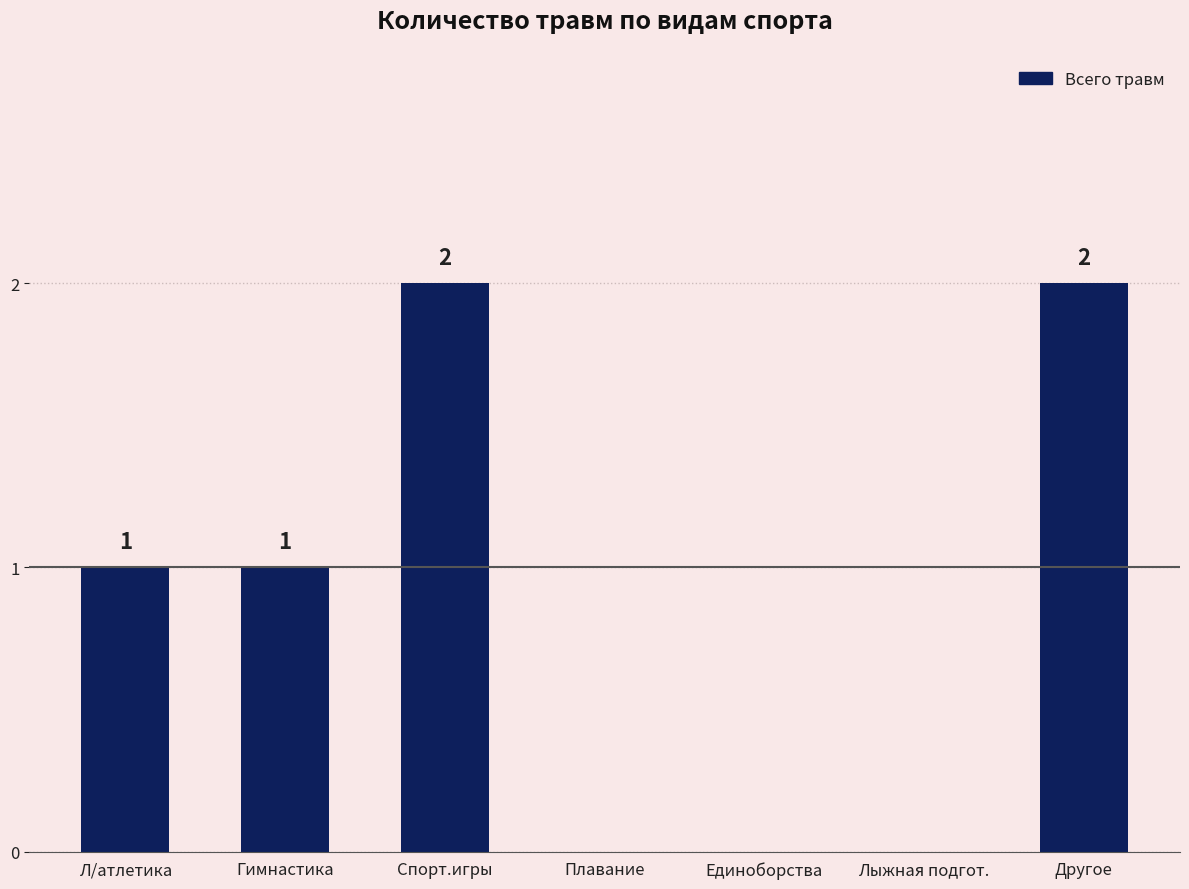

Approximately how many times larger is the value at Гимнастика compared to Л/атлетика?

1.0